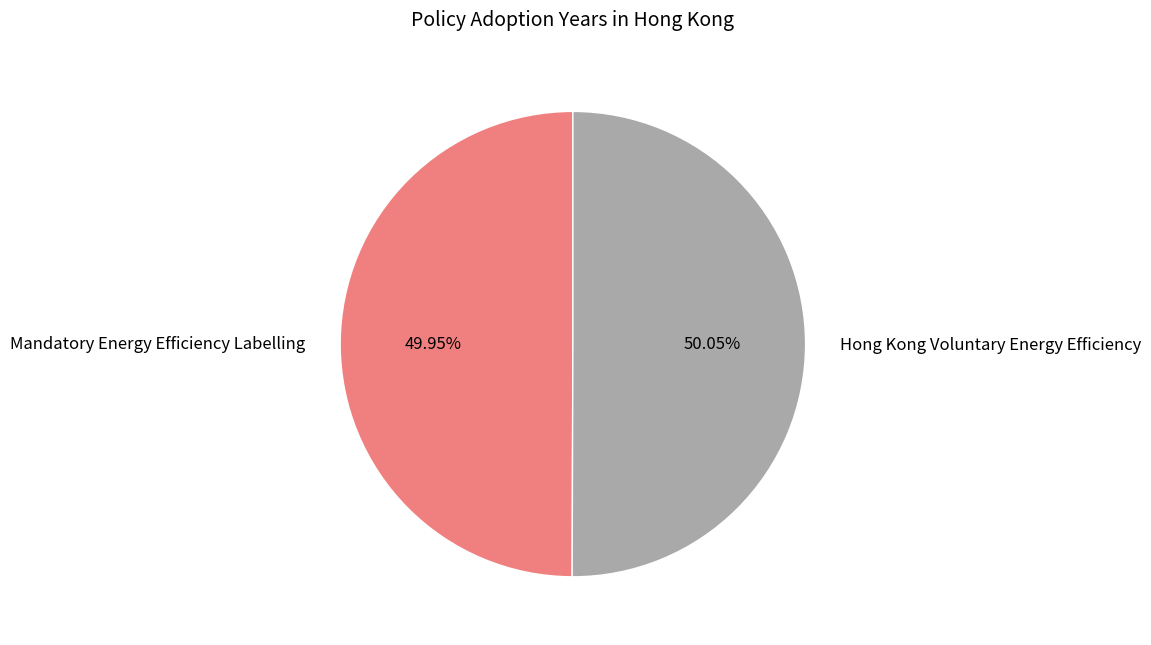

Is the sum of Hong Kong Voluntary Energy Efficiency and Mandatory Energy Efficiency Labelling greater than half?

Yes